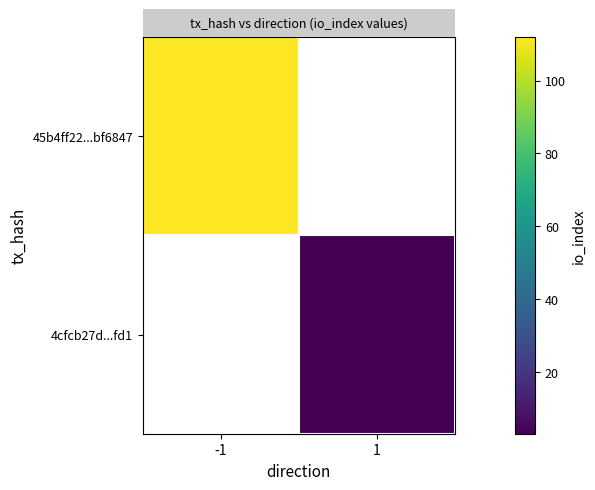

Which label corresponds to the largest value in the chart?

-1